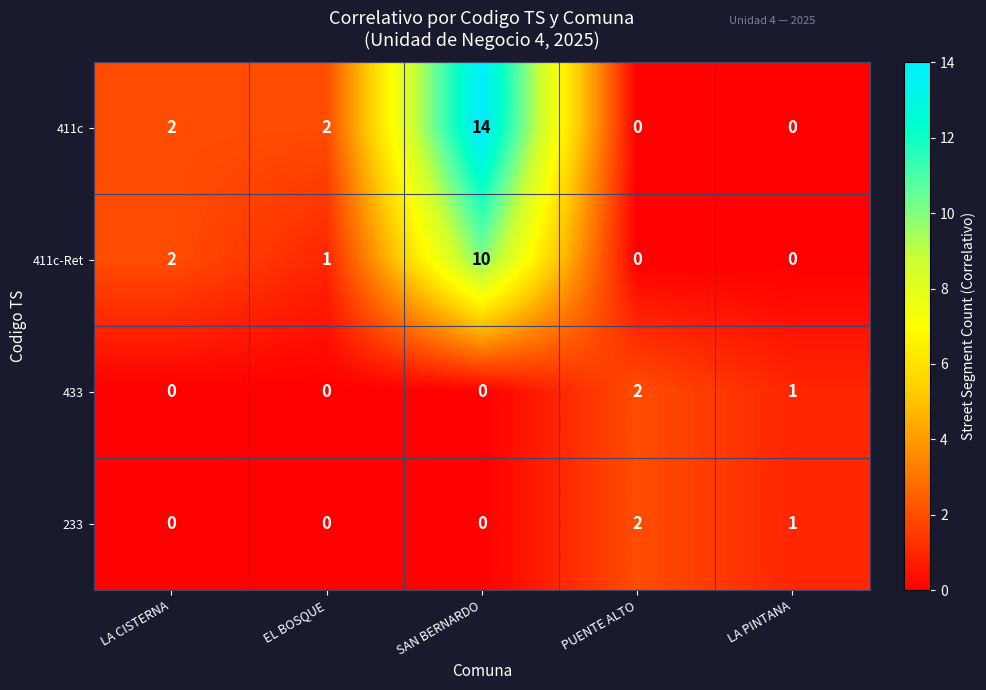

At which label does 411c reach its peak?

SAN BERNARDO